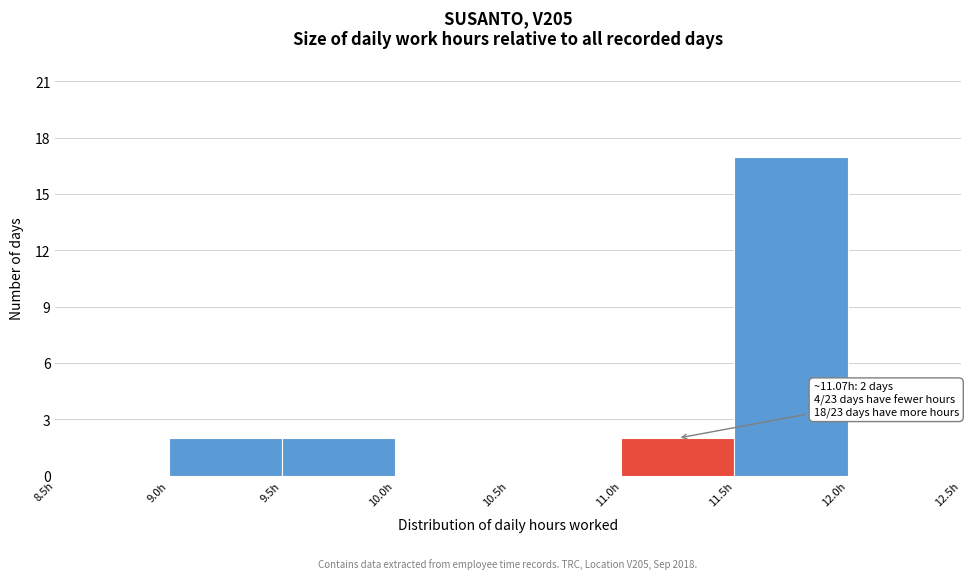

Over which range of the x-axis is the bar tallest?

11.5 to 12.0